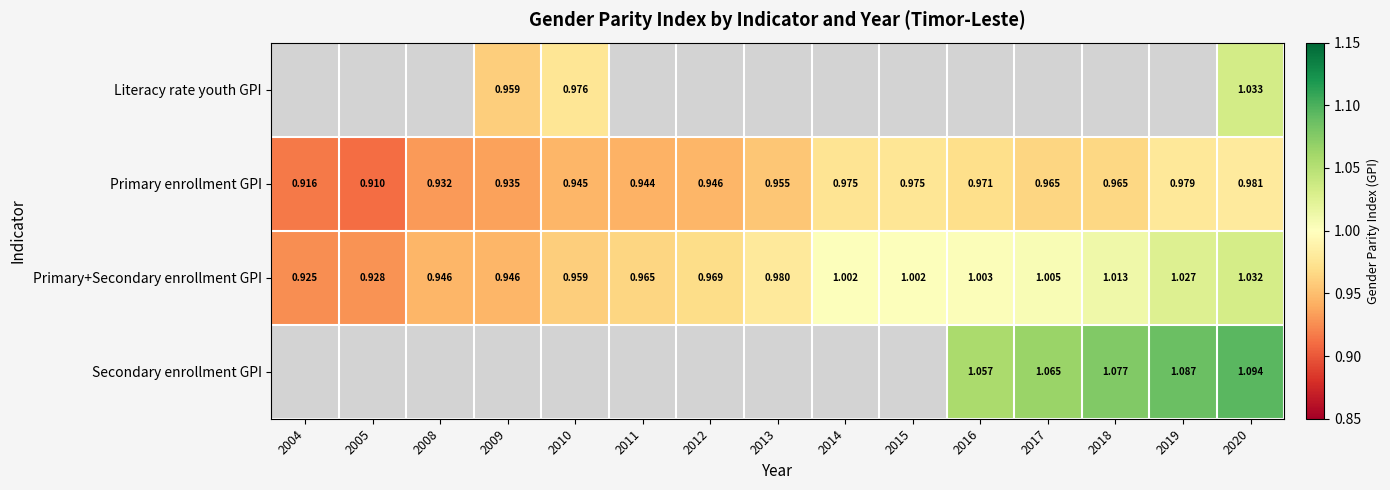

Is the value of Primary+Secondary enrollment GPI at 2005 greater than the value of Primary enrollment GPI at 2012?

No